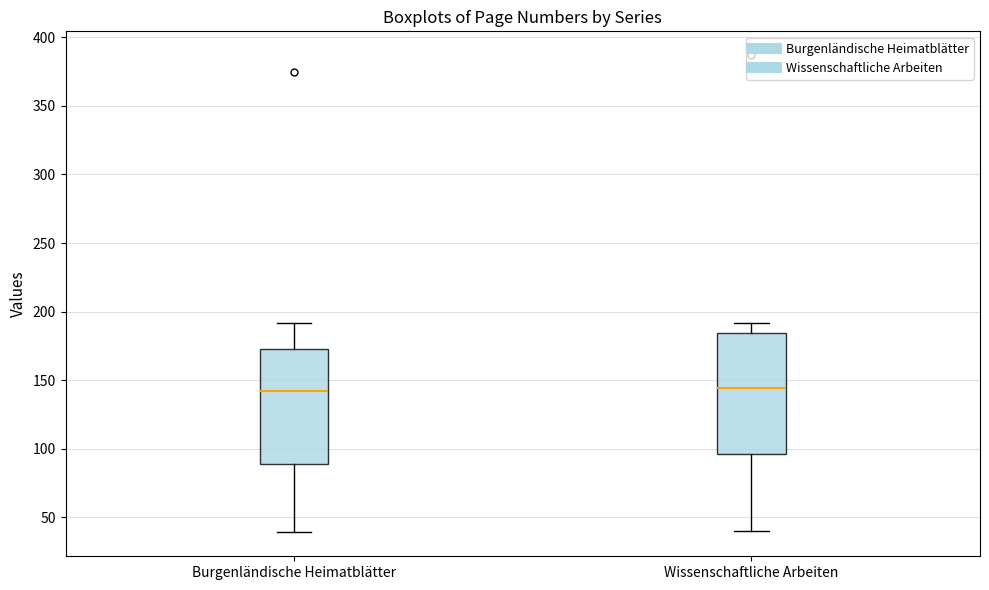

Where does the upper whisker of the box for Burgenländische Heimatblätter end on the y-axis? The values are not printed on the chart, so give them approximately, as read against the axis.

190